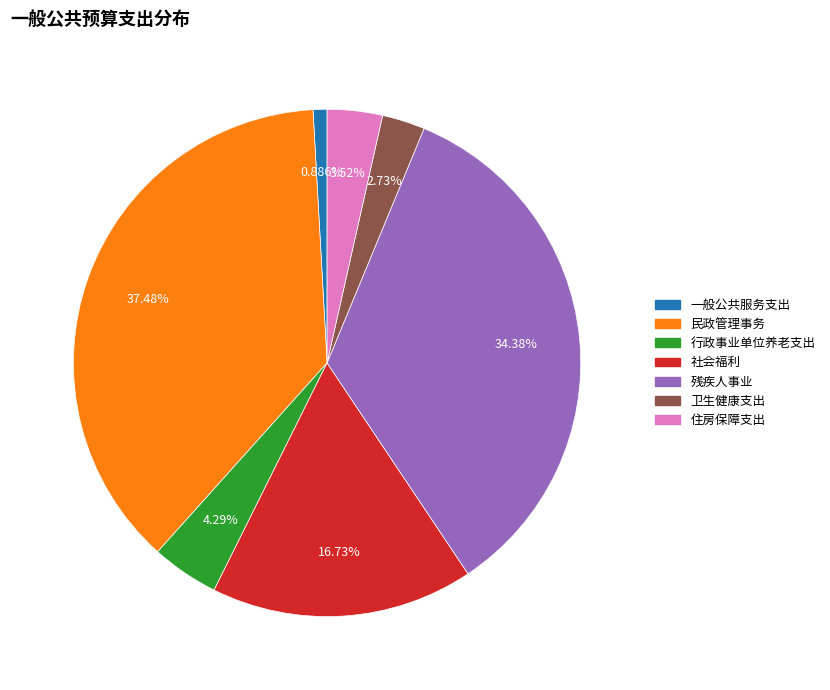

Rank the categories by value from highest to lowest.

民政管理事务, 残疾人事业, 社会福利, 行政事业单位养老支出, 住房保障支出, 卫生健康支出, 一般公共服务支出